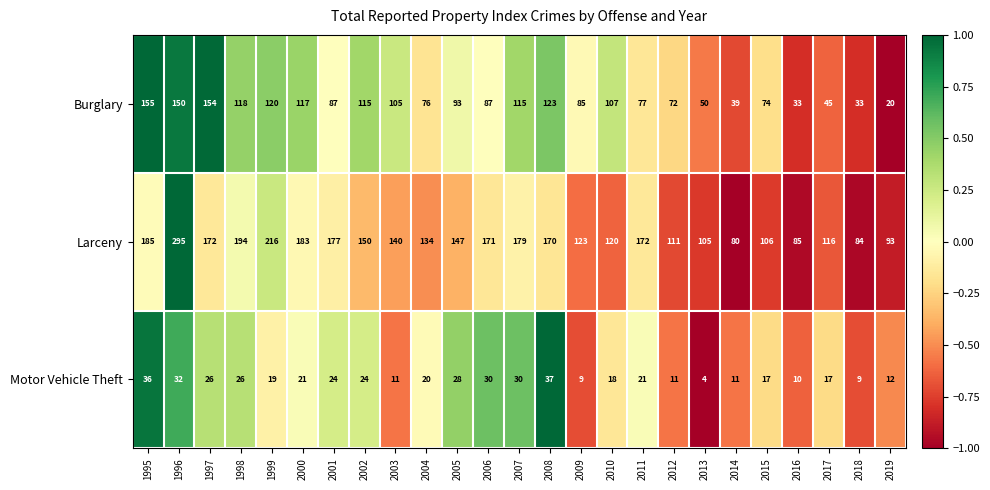

What value does the Larceny series have at 2014, to the nearest 5?

80